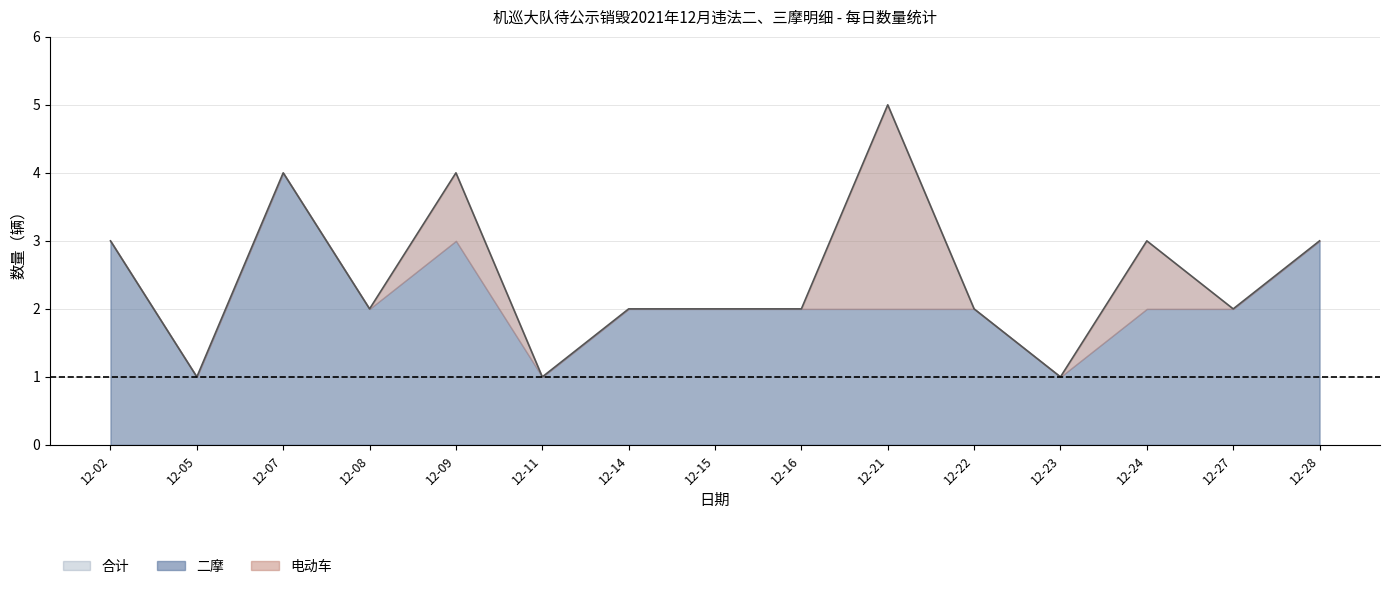

How many lines are shown in the chart?

2